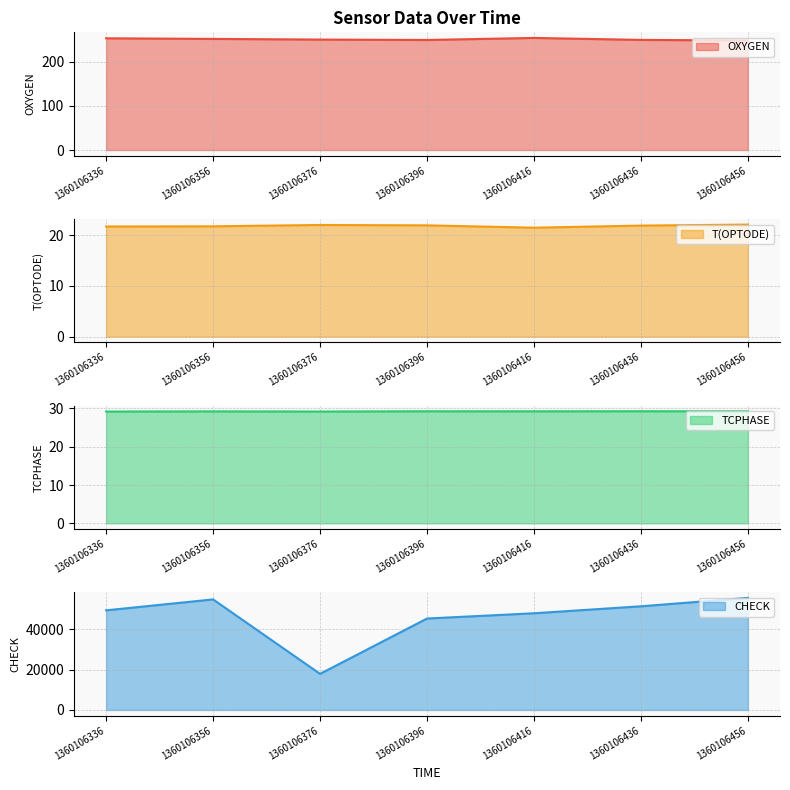

What is the smallest value displayed?

21.5